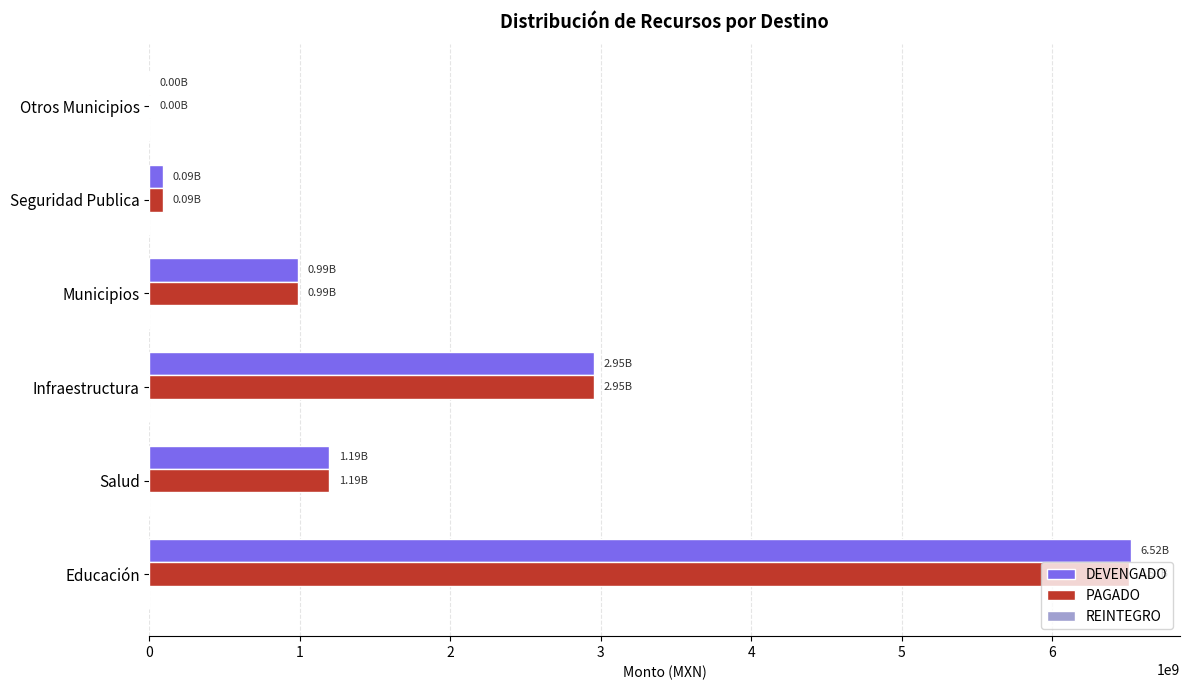

Which series has the widest spread of values?

DEVENGADO